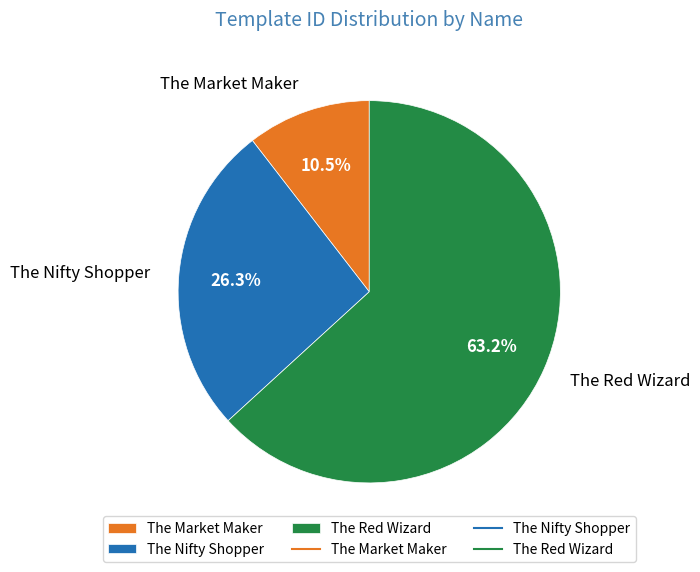

Between The Red Wizard and The Market Maker, which is larger?

The Red Wizard